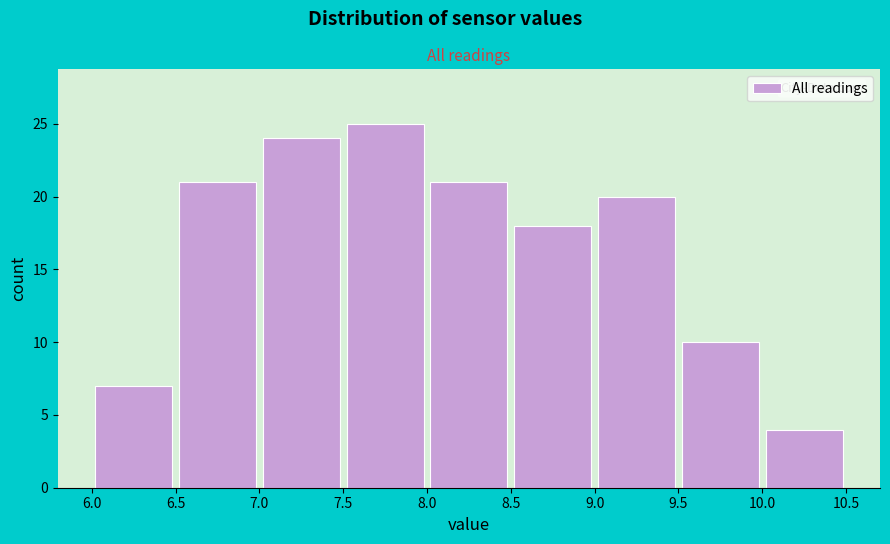

How tall is the bar that spans 7.0 to 7.5 on the x-axis? The values are not printed on the chart, so give them approximately, as read against the axis.

24